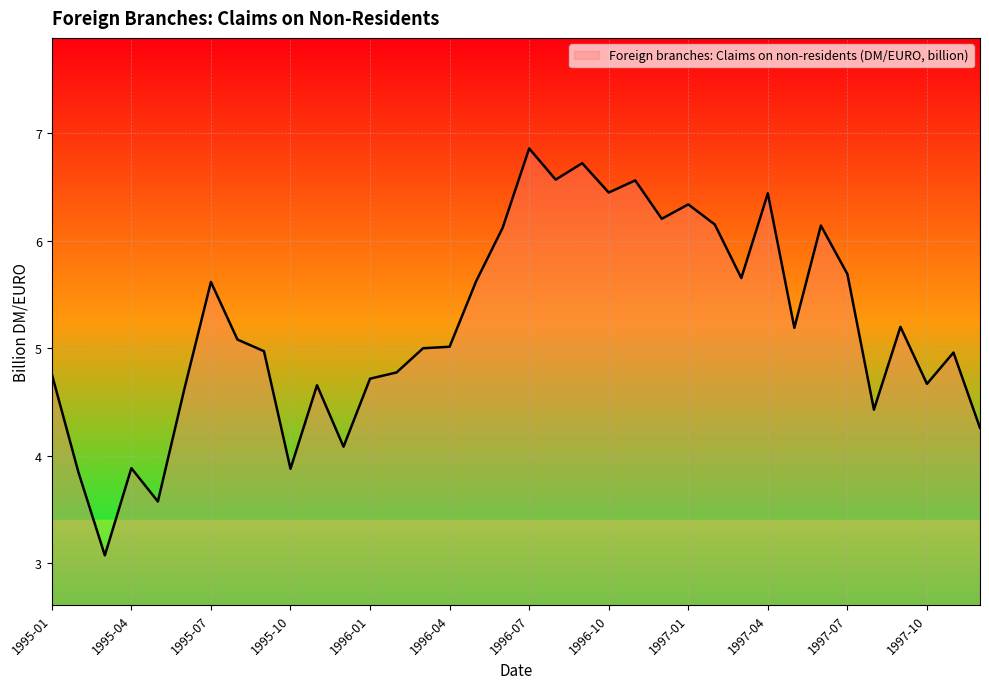

What is the difference between the maximum and minimum values?

3.8